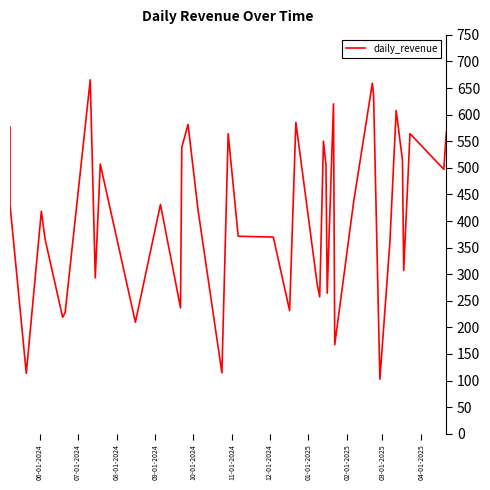

How many points are higher than both their immediate neighbors (excluding endpoints)?

12